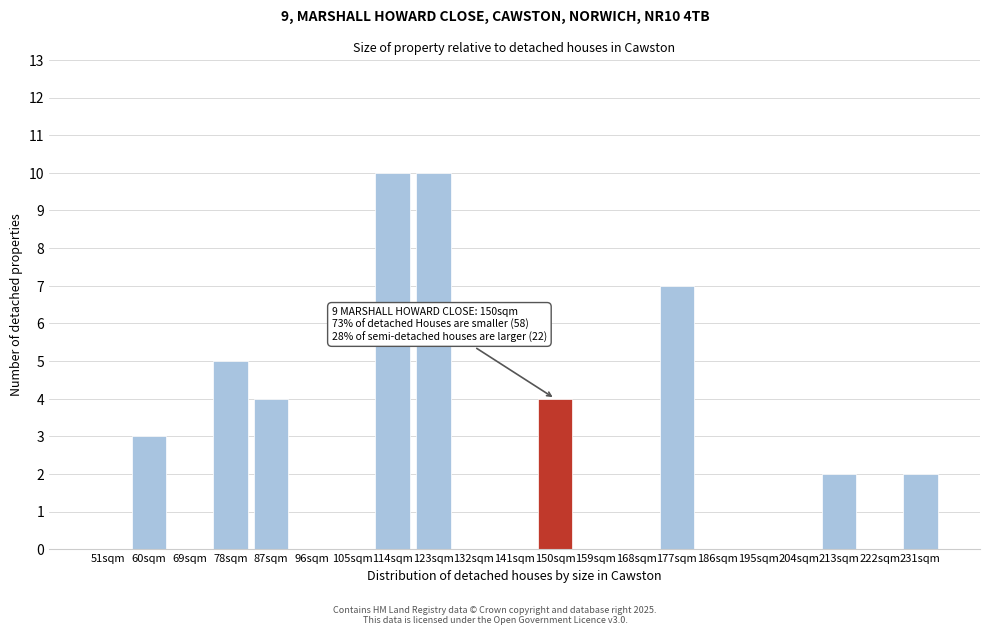

Reading left to right, transcribe all the data shown in this chart.

51sqm=0	60sqm=3	69sqm=0	78sqm=5	87sqm=4	96sqm=0	105sqm=0	114sqm=10	123sqm=10	132sqm=0	141sqm=0	150sqm=4	159sqm=0	168sqm=0	177sqm=7	186sqm=0	195sqm=0	204sqm=0	213sqm=2	222sqm=0	231sqm=2